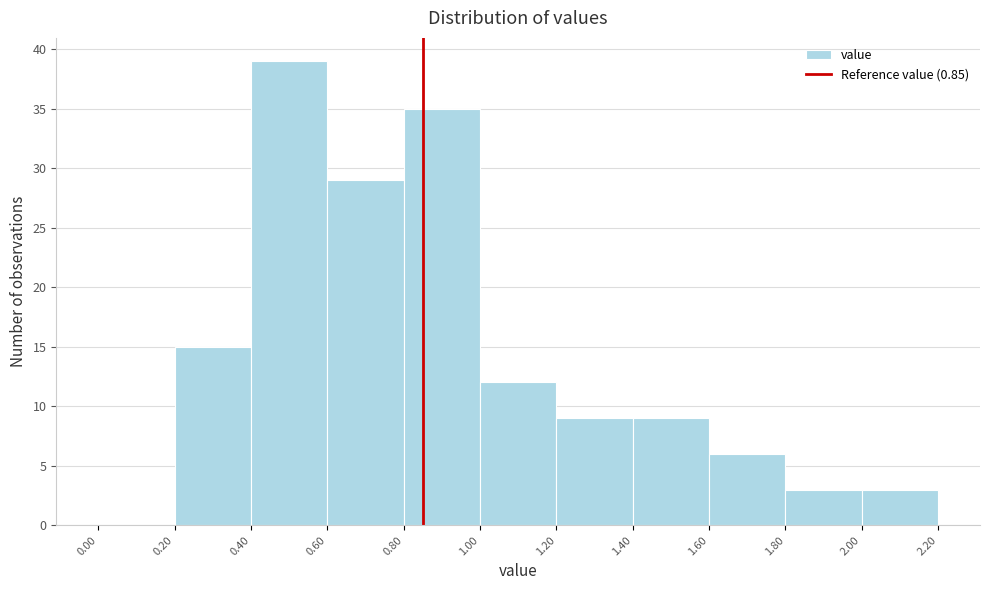

Reading left to right, list every bar in this chart as the range it spans on the x-axis followed by its height. The values are not printed on the chart, so give them approximately, as read against the axis.

0.00 to 0.20: 0
0.20 to 0.40: 15
0.40 to 0.60: 39
0.60 to 0.80: 29
0.80 to 1.00: 35
1.00 to 1.20: 12
1.20 to 1.40: 9
1.40 to 1.60: 9
1.60 to 1.80: 6
1.80 to 2.00: 3
2.00 to 2.20: 3